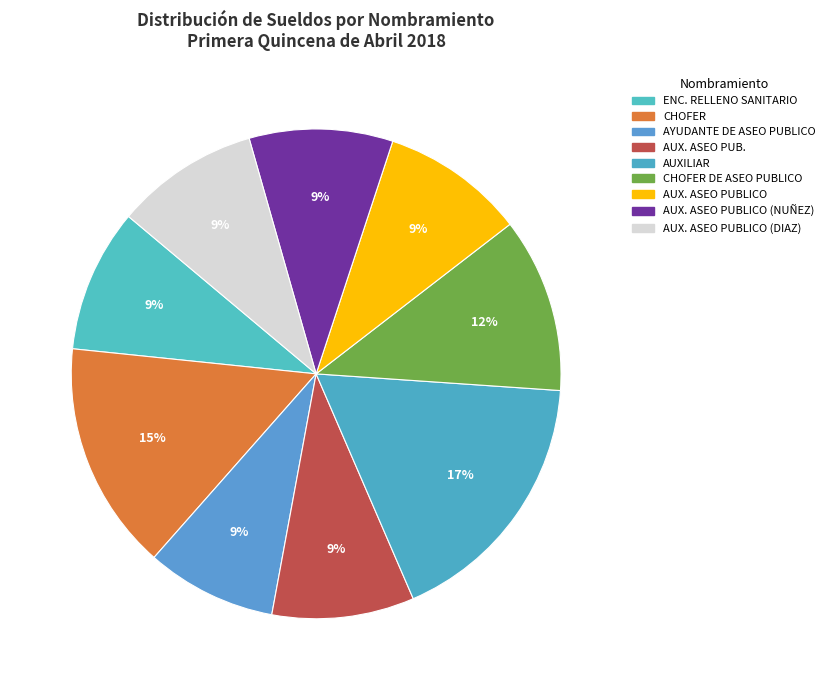

Does AUX. ASEO PUBLICO represent more than half of the total?

No